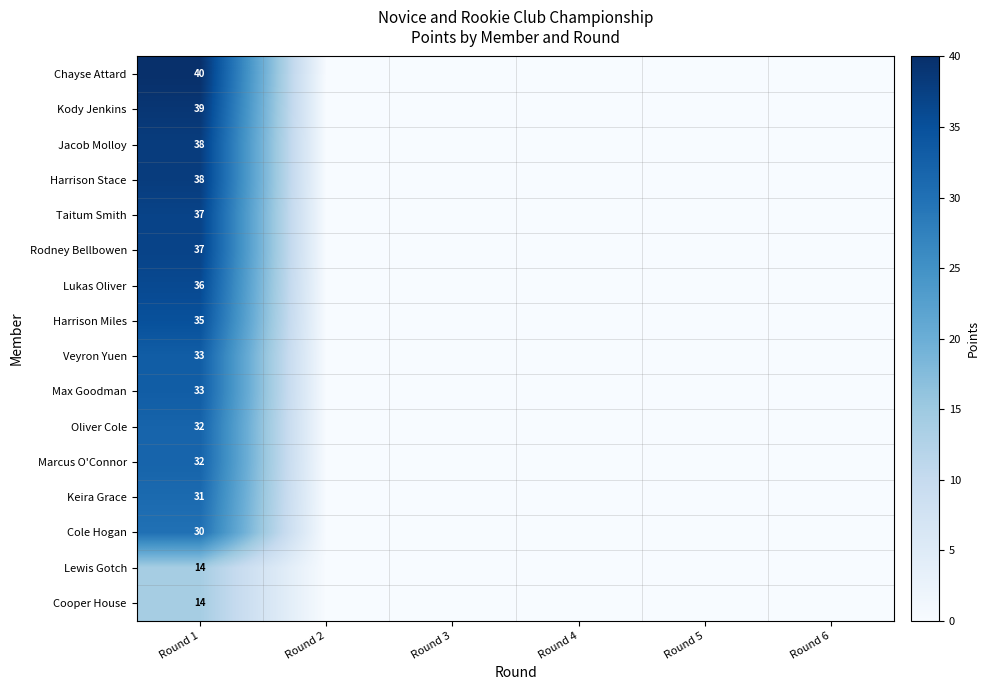

True or false: Cooper House has a value of 22 at Round 1.

False